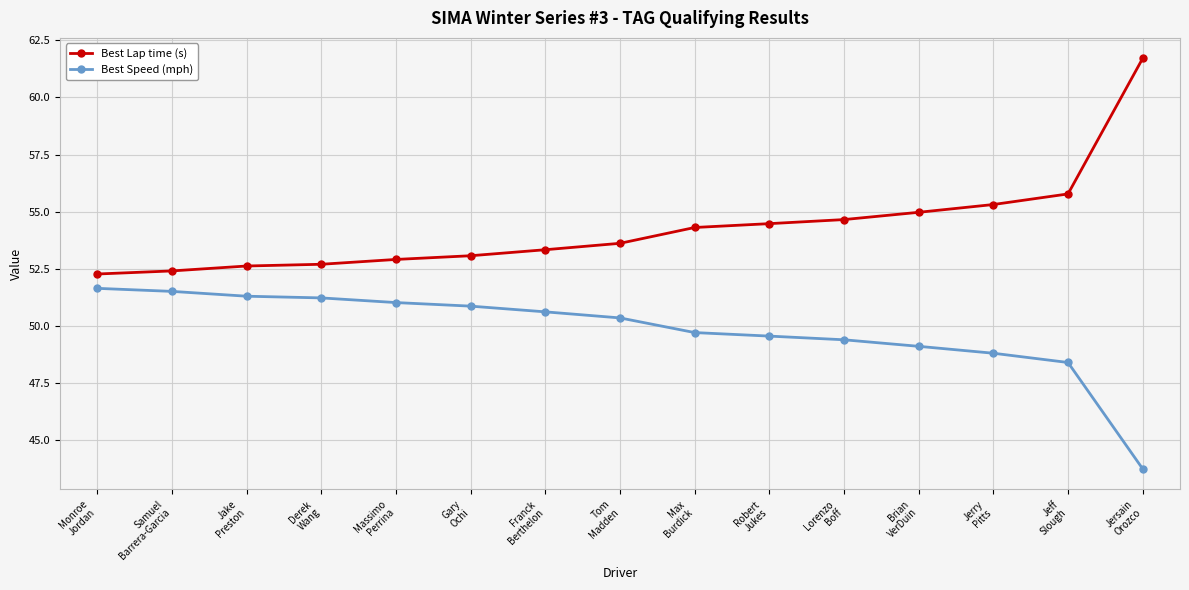

True or false: Best Speed (mph) and Best Lap time (s) cross at least once.

False